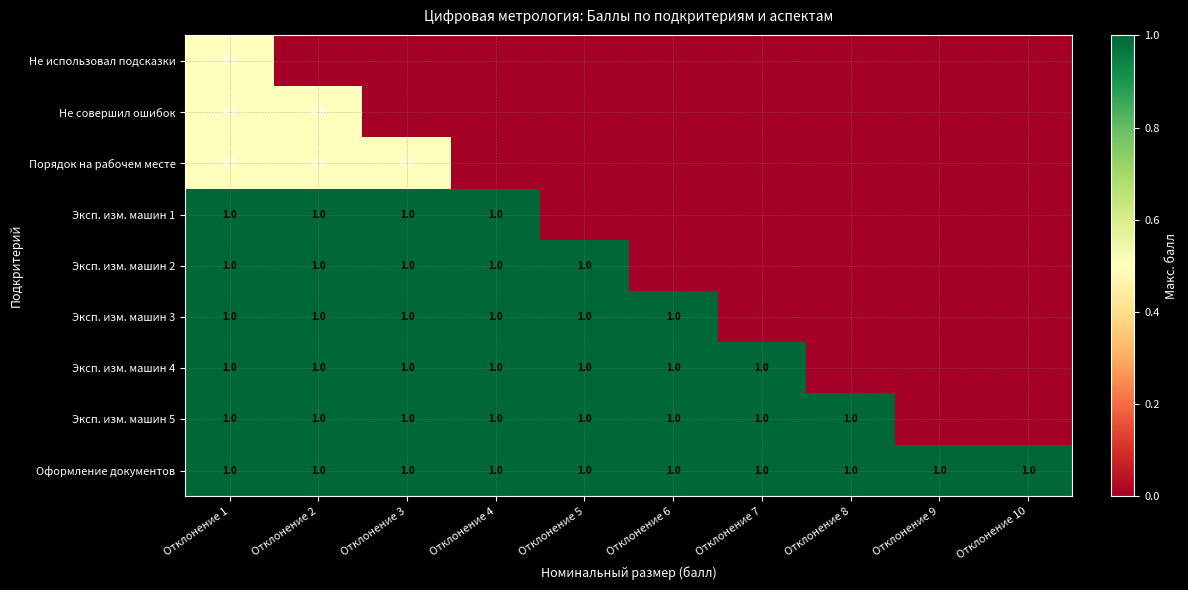

At how many categories does at least one series exceed 0?

10